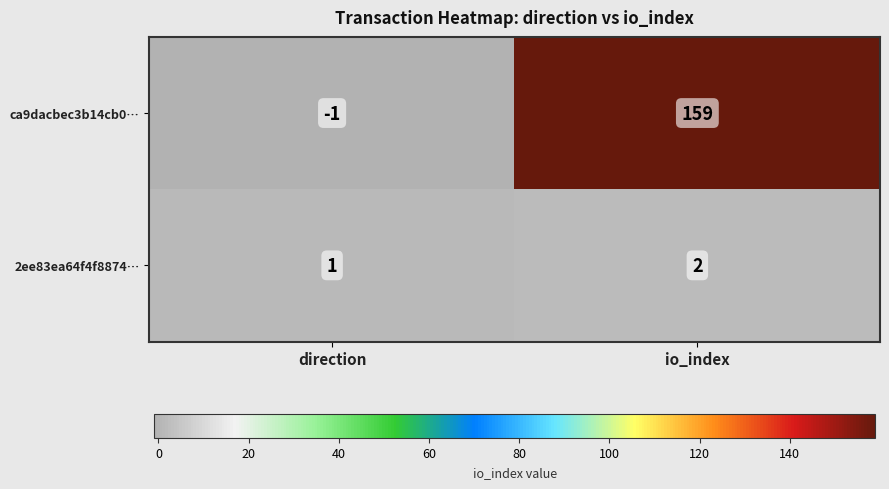

List the series in order of their overall mean, lowest first.

2ee83ea64f4f8874…, ca9dacbec3b14cb0…